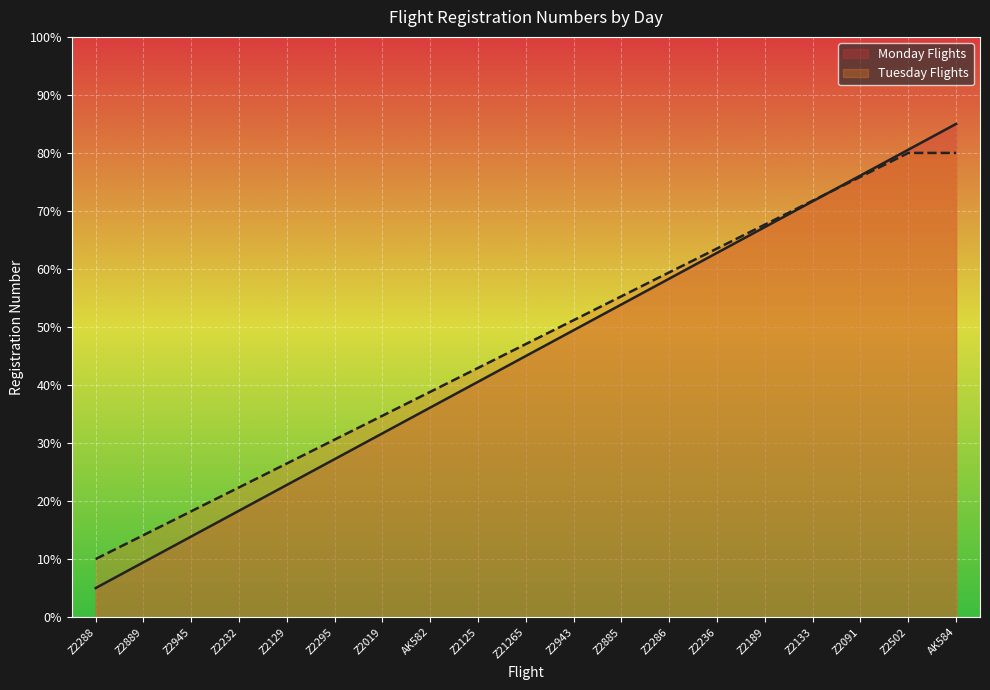

Does the chart display data point markers on the line(s)?

No